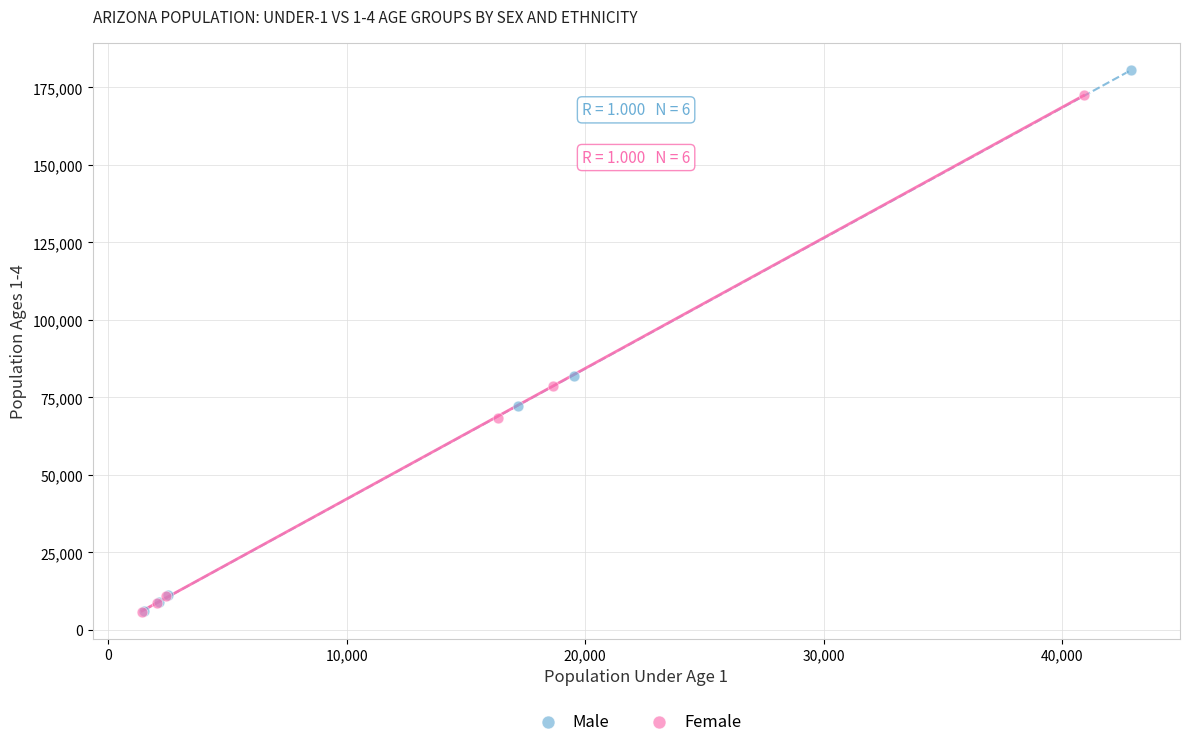

Which series contains the highest Y value?

Male